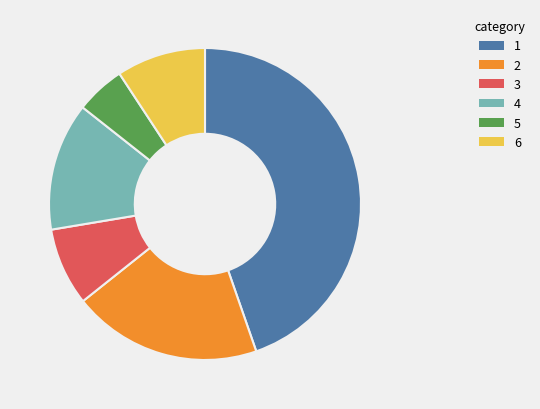

Is there any slice that represents more than half of the pie?

No